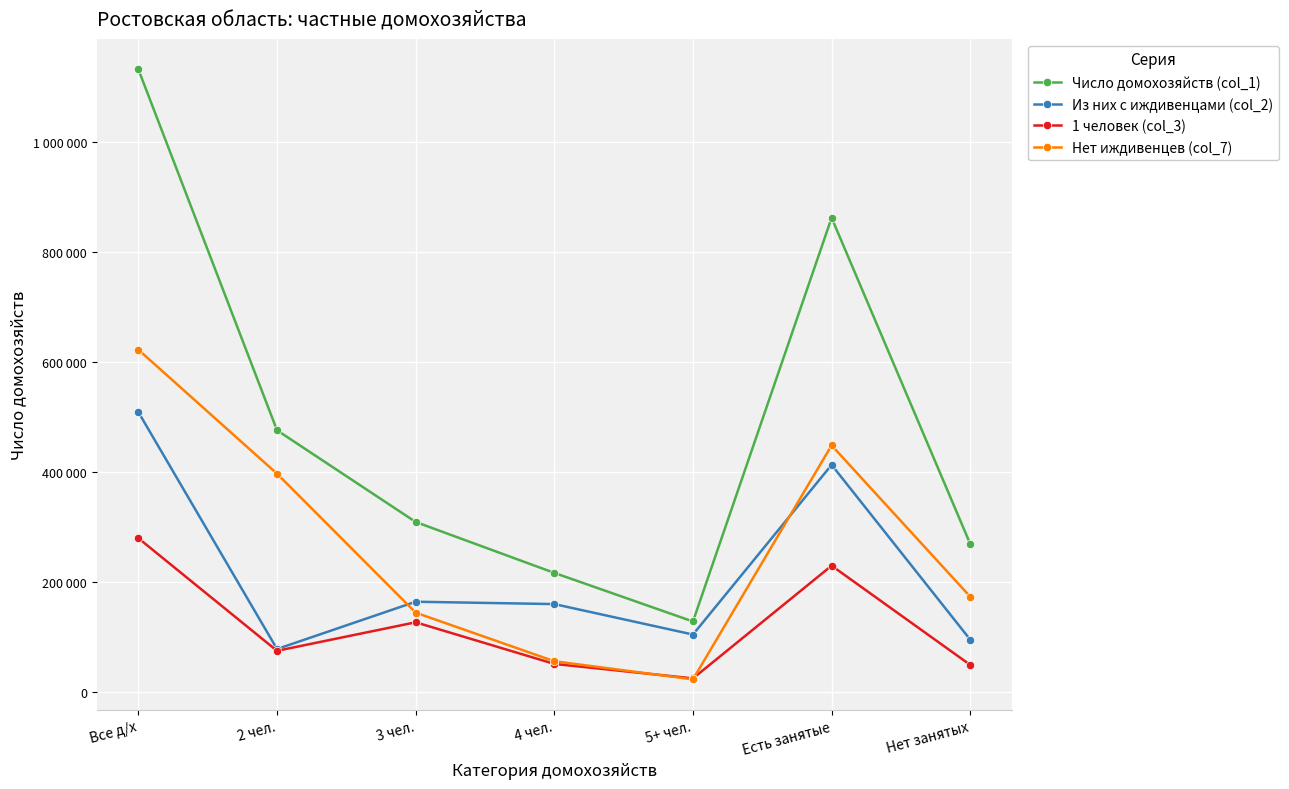

Which has a higher value, Нет занятых or Есть занятые?

Есть занятые